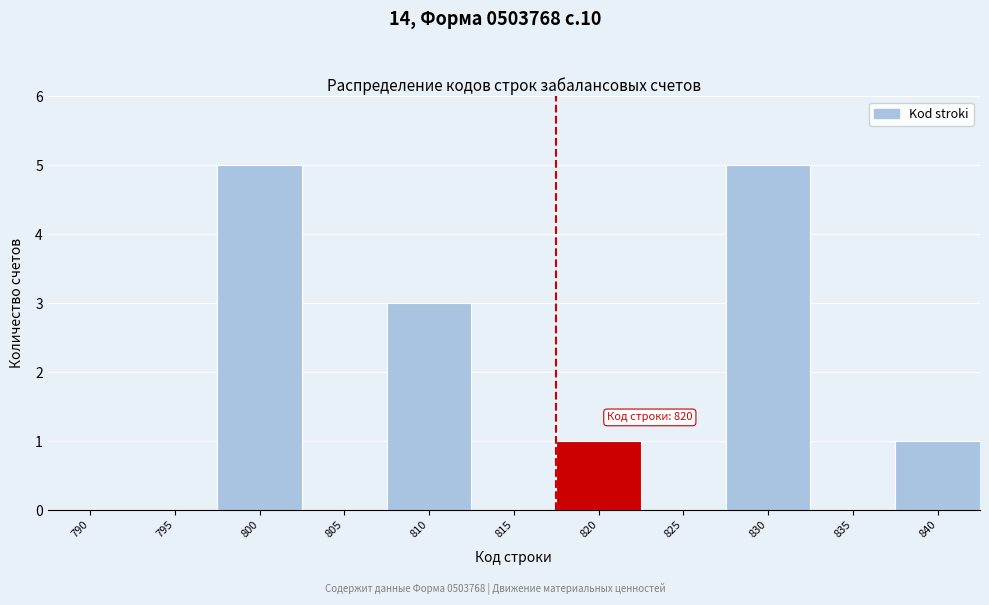

Reading left to right, extract all data points from this chart.

790=0	795=0	800=5	805=0	810=3	815=0	820=1	825=0	830=5	835=0	840=1